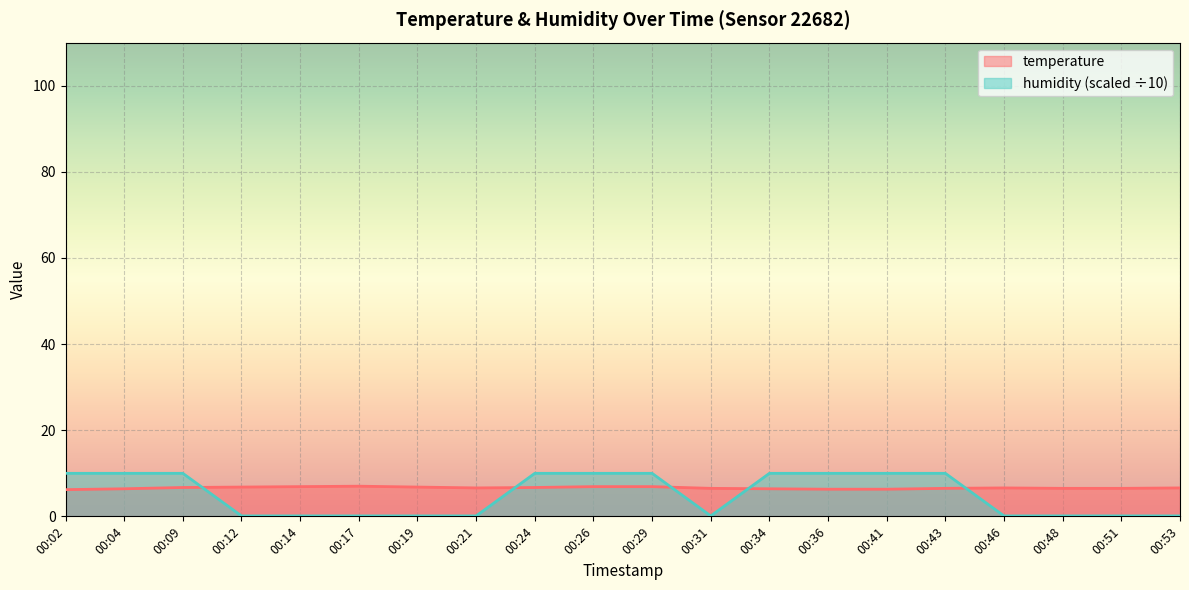

Which series has the largest range (max minus min)?

humidity